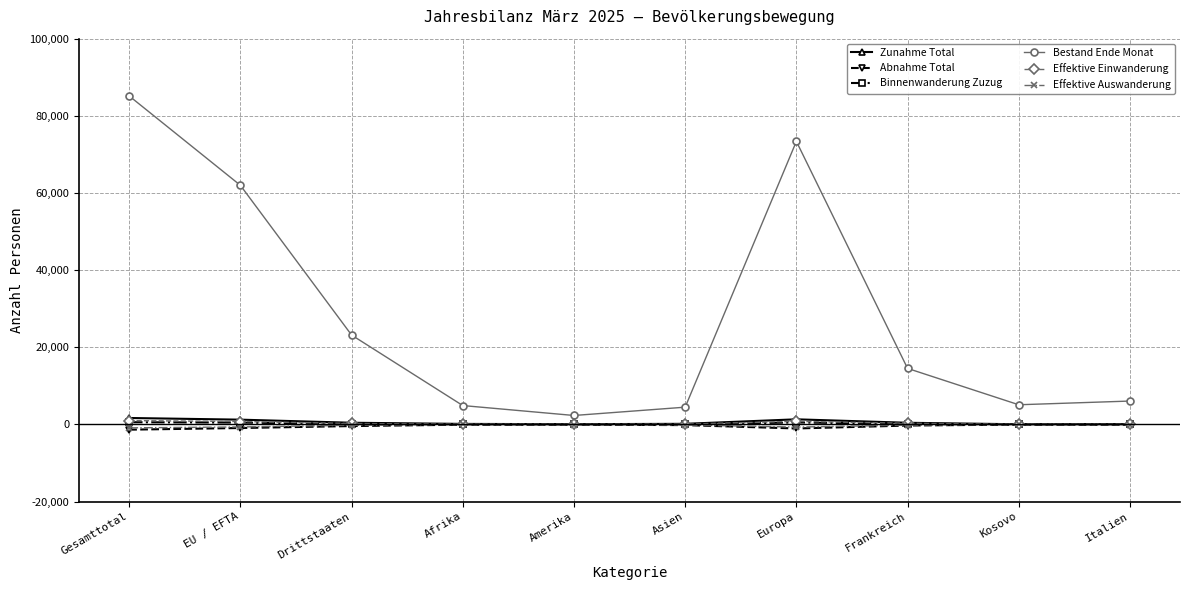

Is the value of Bestand Ende Monat at Kosovo greater than the value of Zunahme Total at EU / EFTA?

Yes